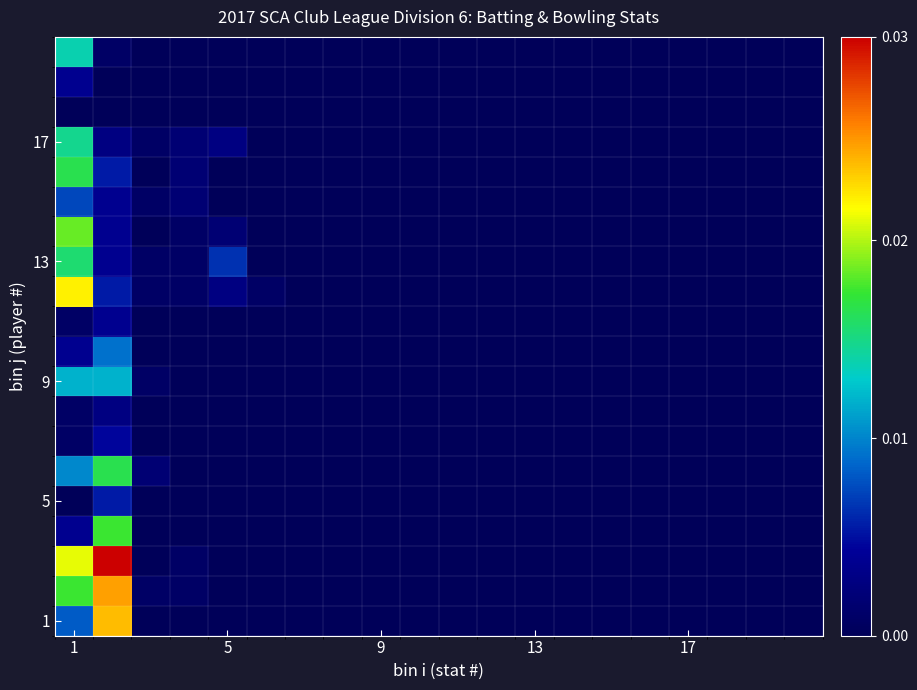

What is the maximum value shown in the chart?

1.0